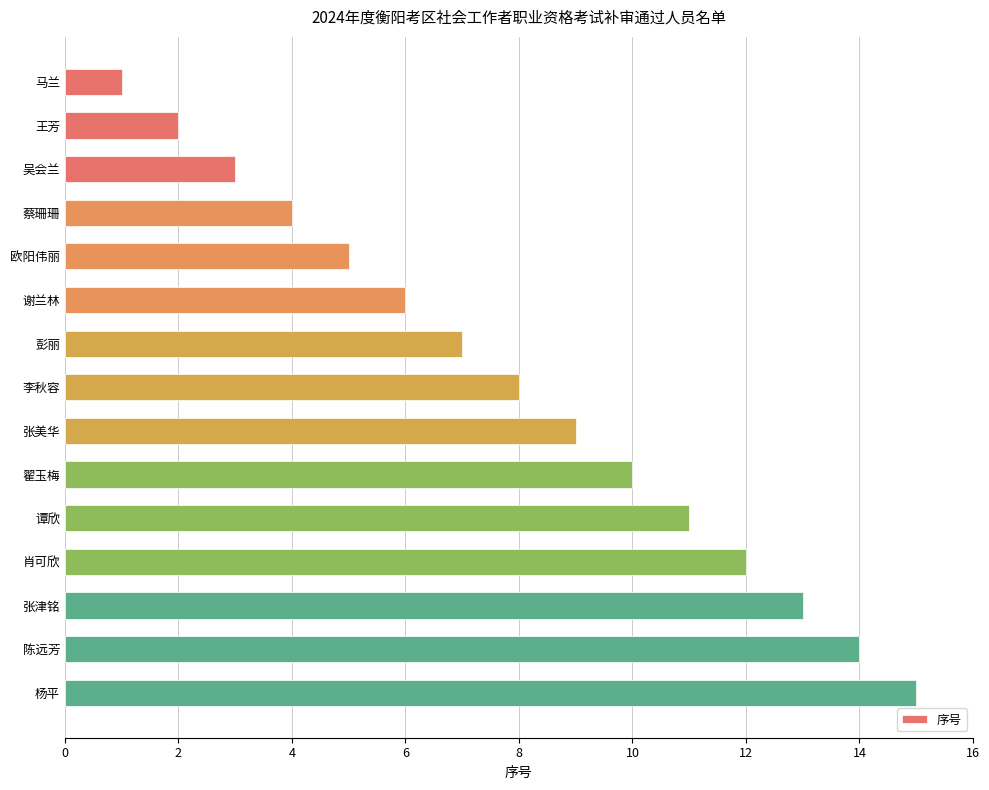

What is the average value?

8